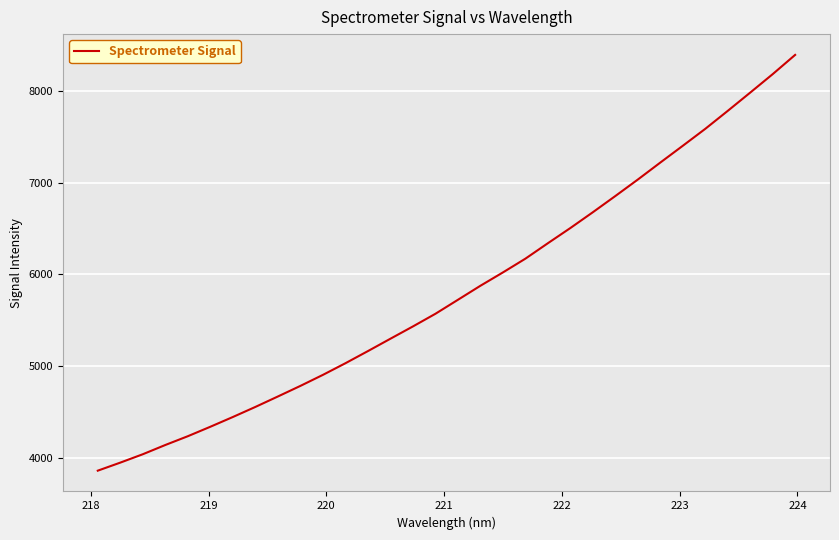

What is the minimum value shown in the chart?

3858.6